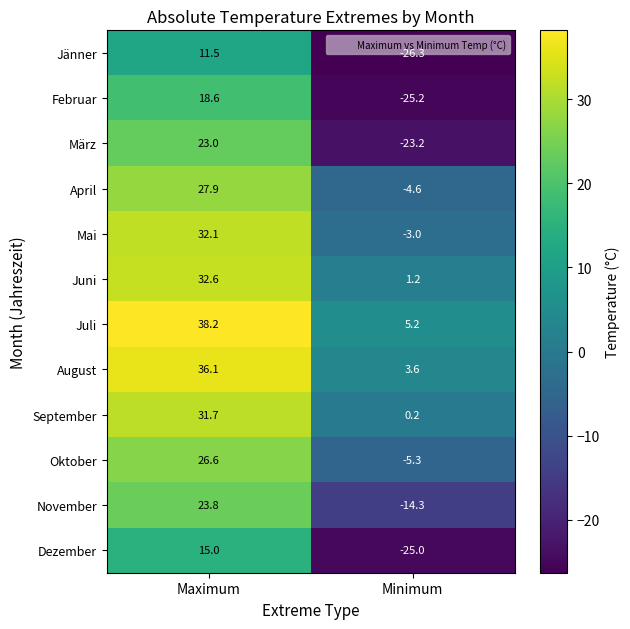

What is the smallest value displayed?

-26.3